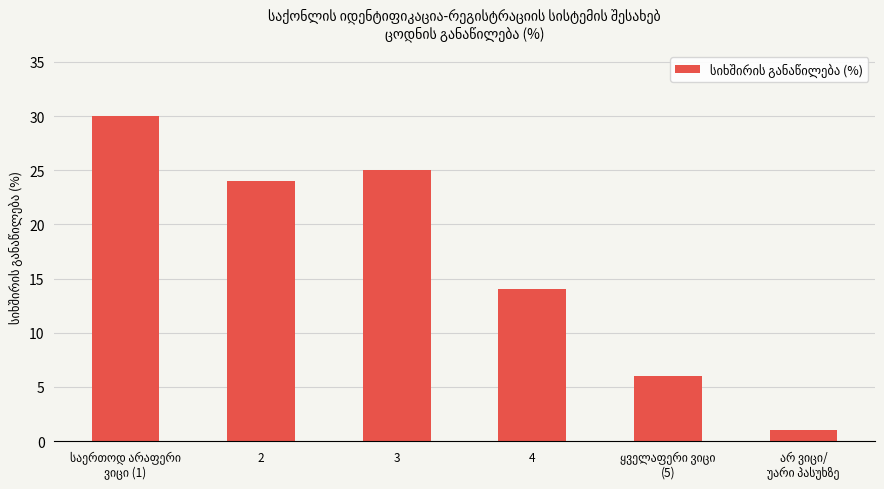

What is the greatest value displayed?

30